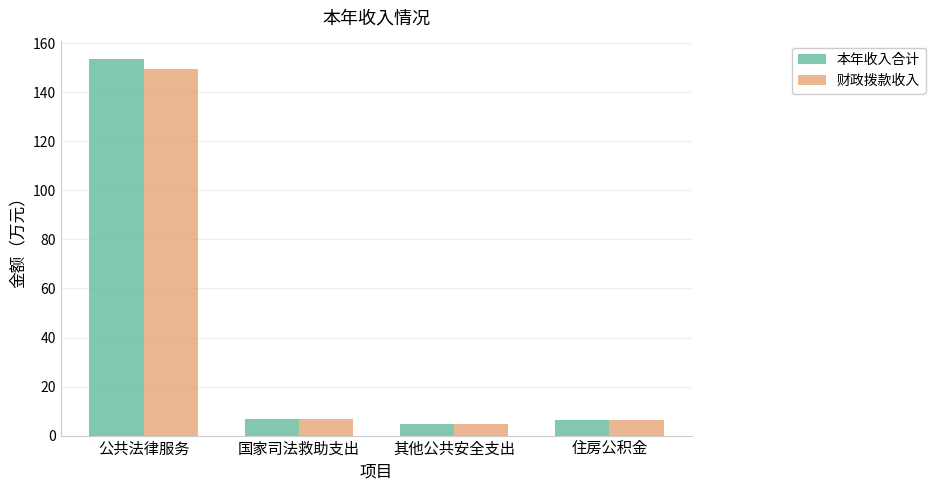

At which label does 本年收入合计 reach its minimum?

其他公共安全支出